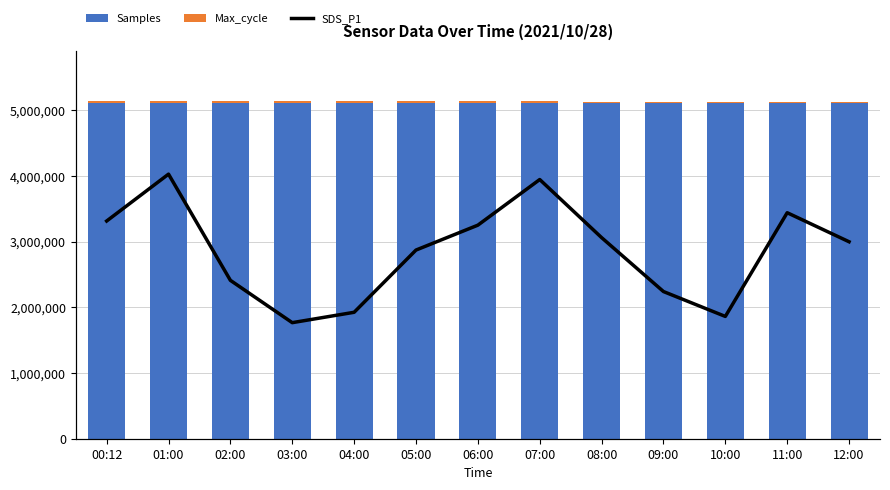

What are all the series names shown in the legend?

Samples, Max_cycle, SDS_P1